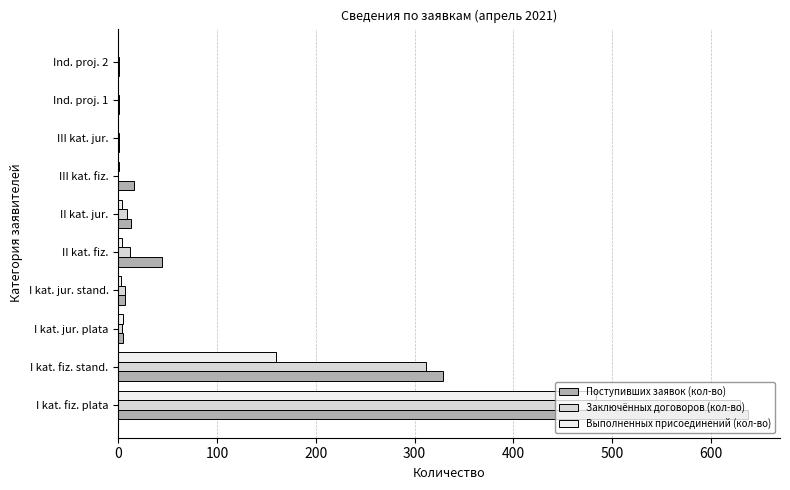

At which label is Выполненных присоединений (кол-во) closest to 242?

I kat. fiz. stand.